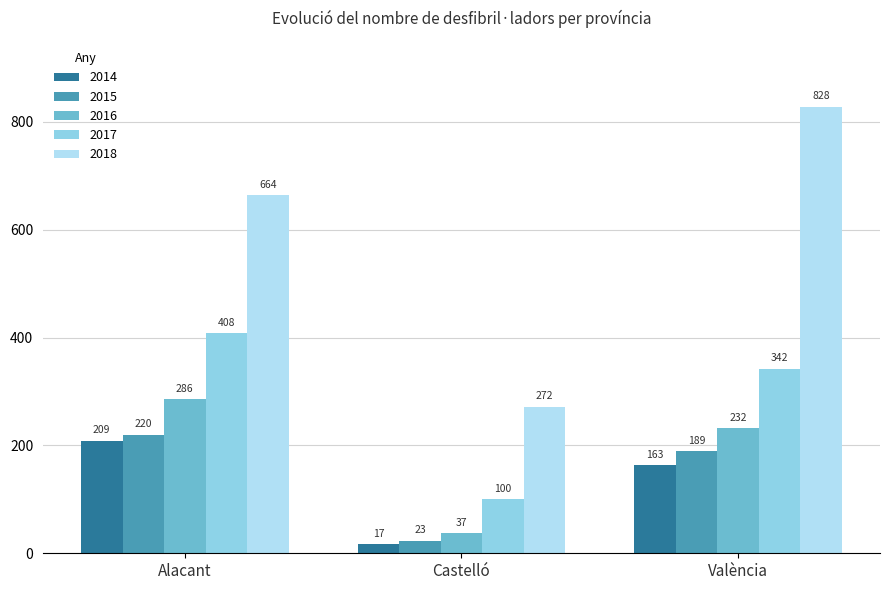

What is the label of the 1st bar from the left?

Alacant